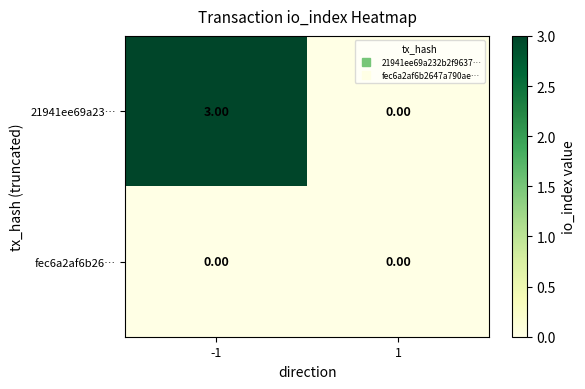

What is the spread (max minus min) of values at -1?

3